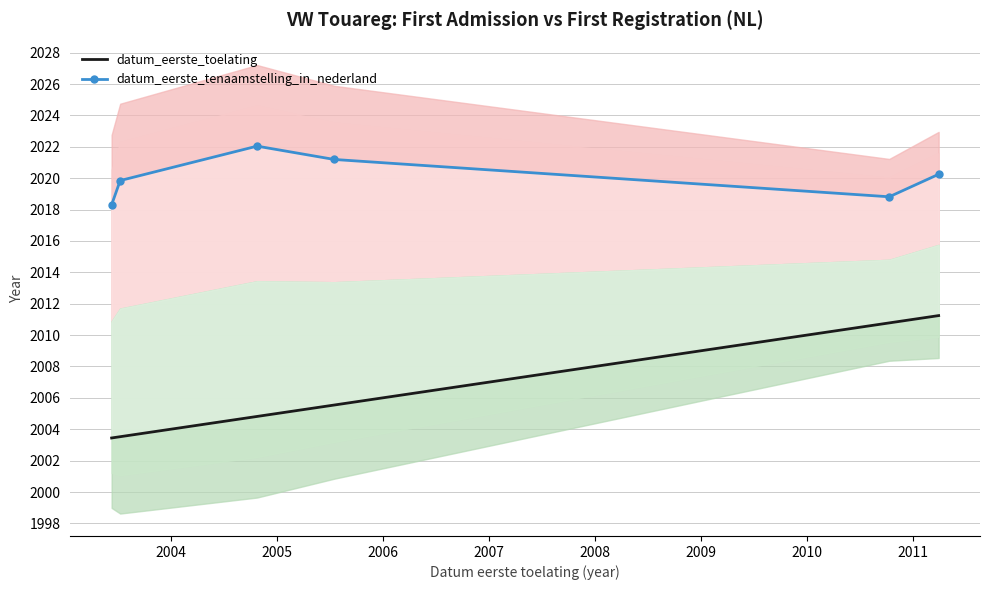

List the series in order of their peak value, highest first.

datum_eerste_tenaamstelling_in_nederland, datum_eerste_toelating